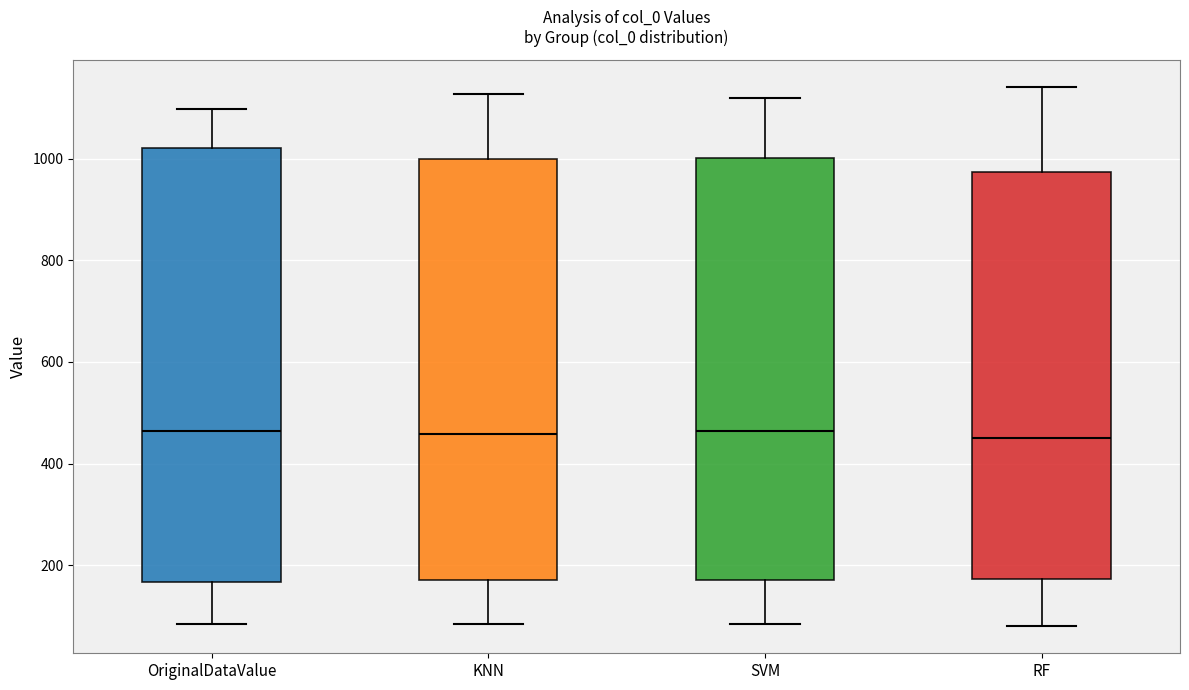

Where does the lower whisker of the box for OriginalDataValue end on the y-axis? The values are not printed on the chart, so give them approximately, as read against the axis.

80